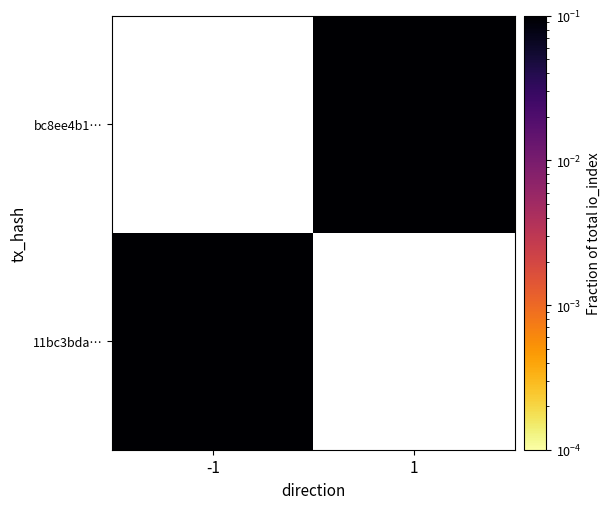

Which category has the lowest value in the 11bc3bda… series?

-1